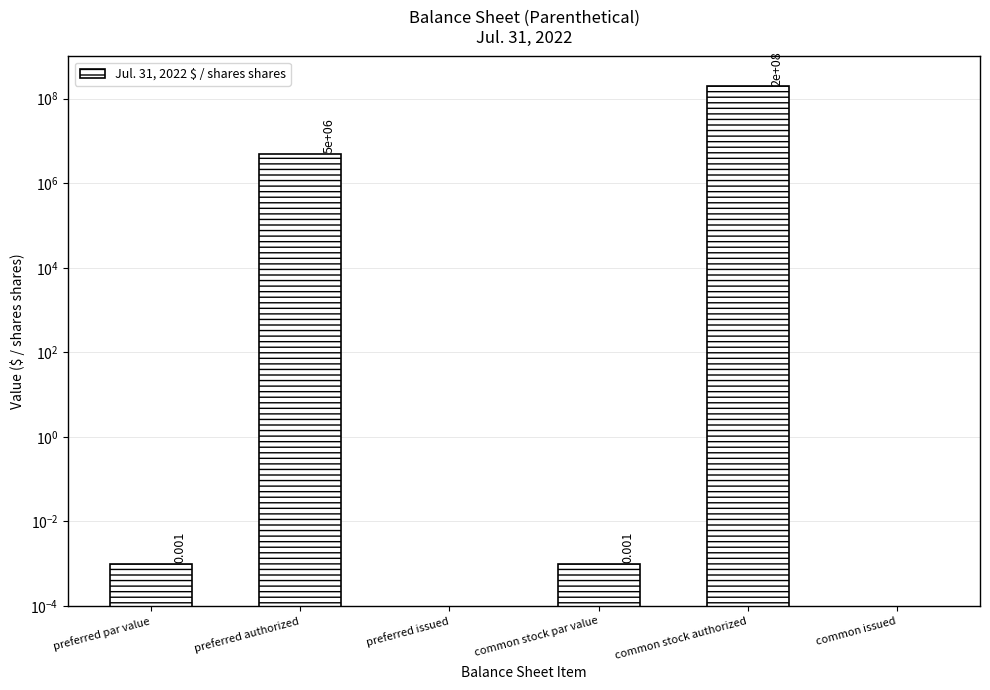

What is the average value?

34166666.7